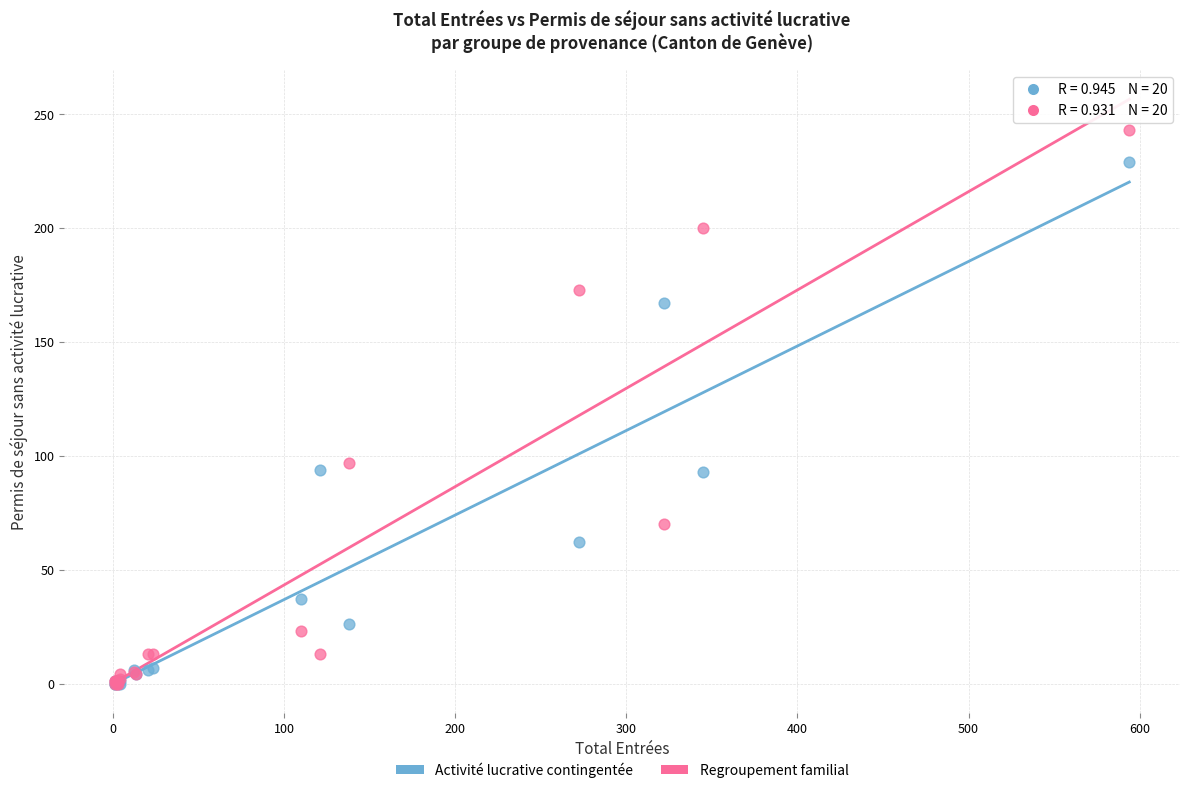

Across all series, what Y value is closest to 121?

97